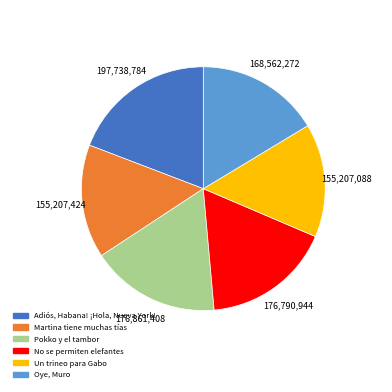

The Oye, Muro slice represents 16% of the pie. True or false?

True